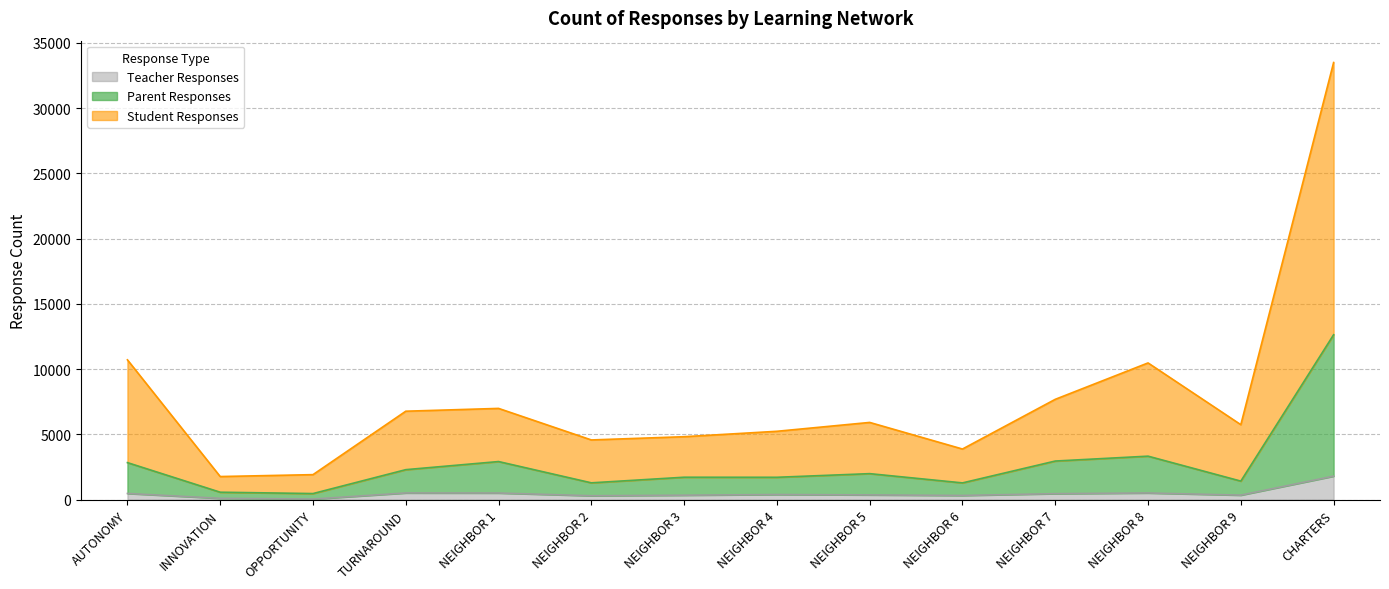

True or false: Student Responses has a value of 10888 at NEIGHBOR 1.

False